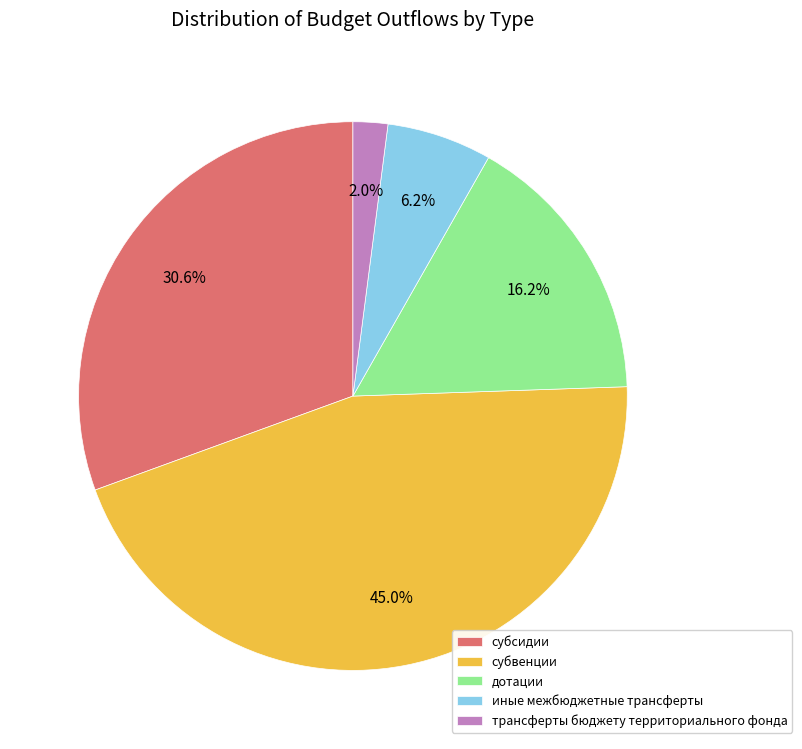

To the nearest percent, what percentage of the pie is дотации?

16%